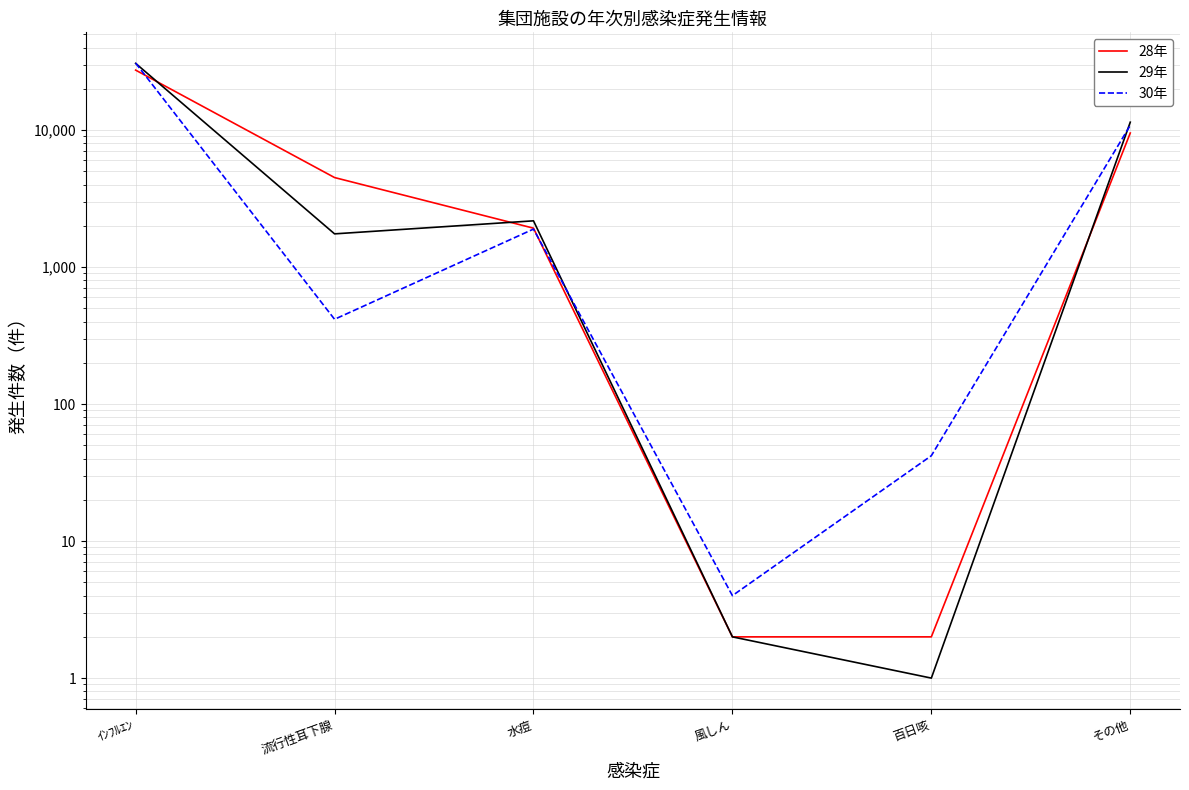

At which label does 30年 first exceed 1894?

ｲﾝﾌﾙｴﾝ